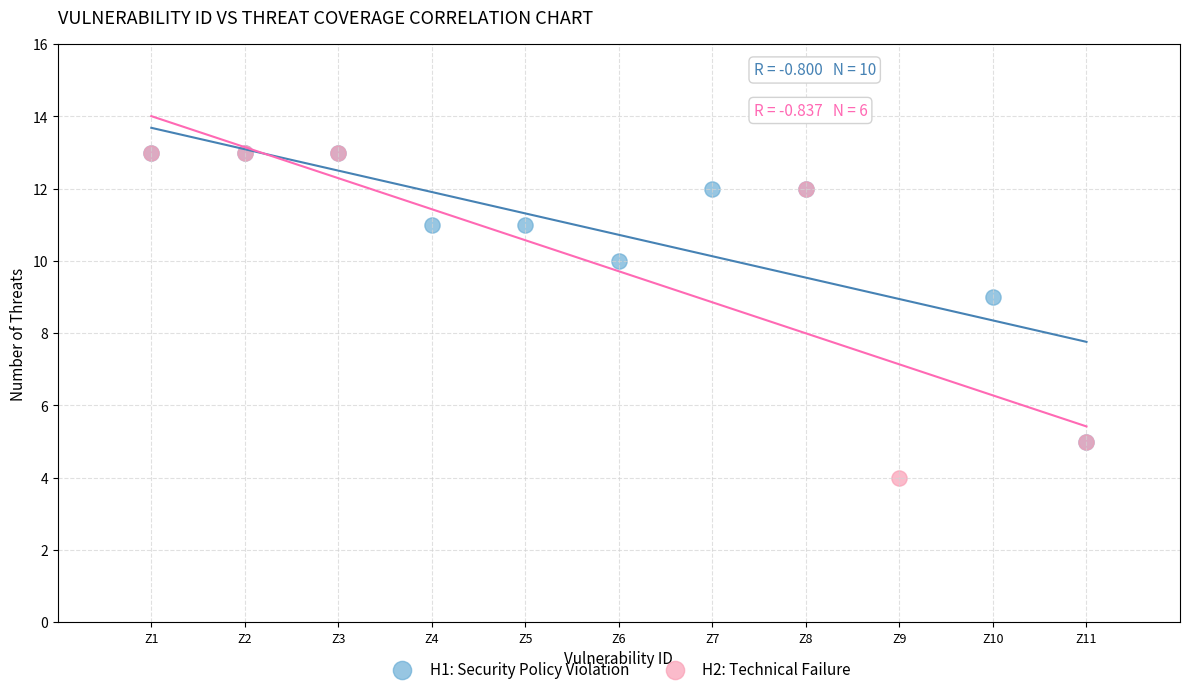

Which series contains the lowest Y value?

H2: Technical Failure